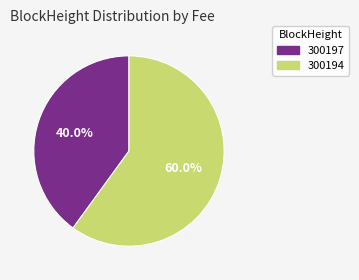

What percentage is the 300194 slice, to the nearest percent?

60%